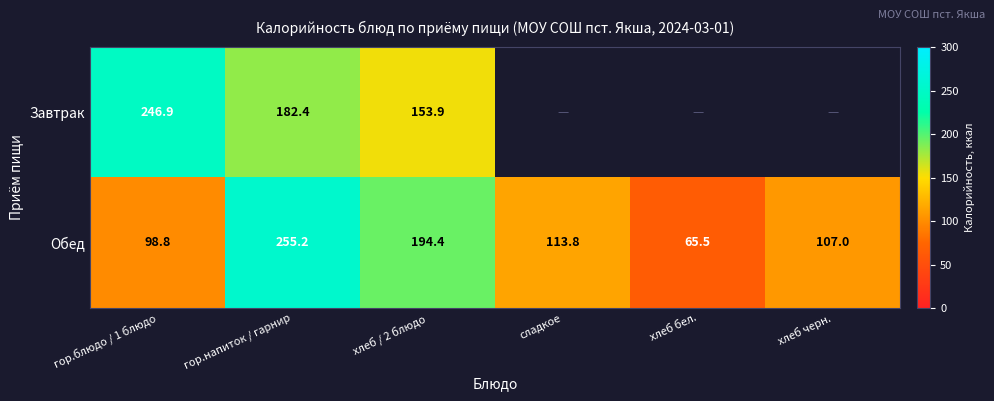

What value does the Обед series have at хлеб / 2 блюдо?

194.4